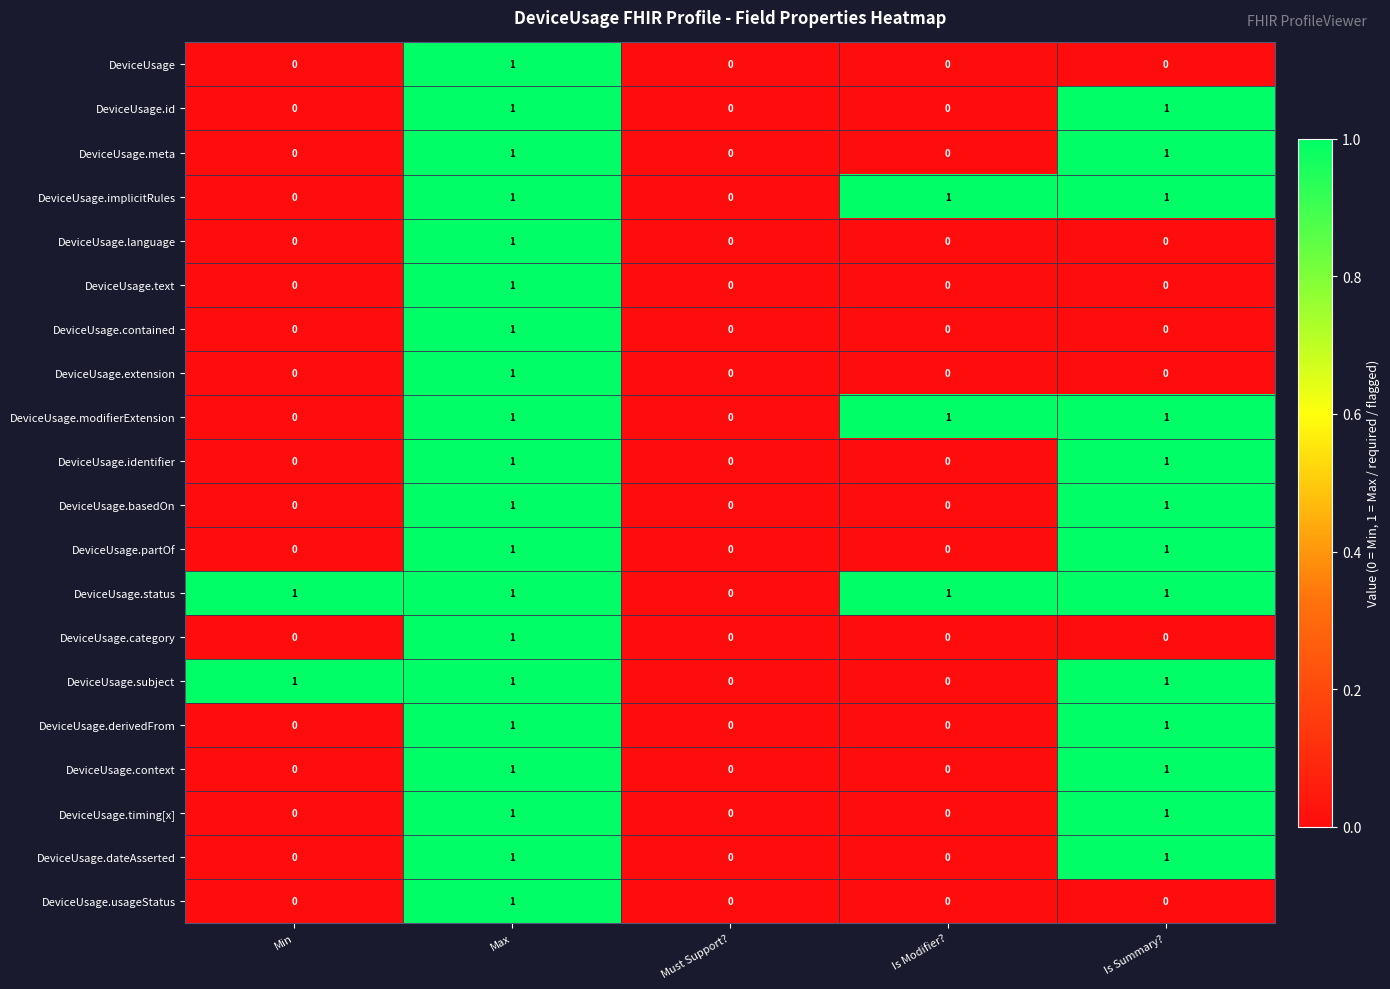

The value of DeviceUsage.language at Is Modifier? is 0. True or false?

True